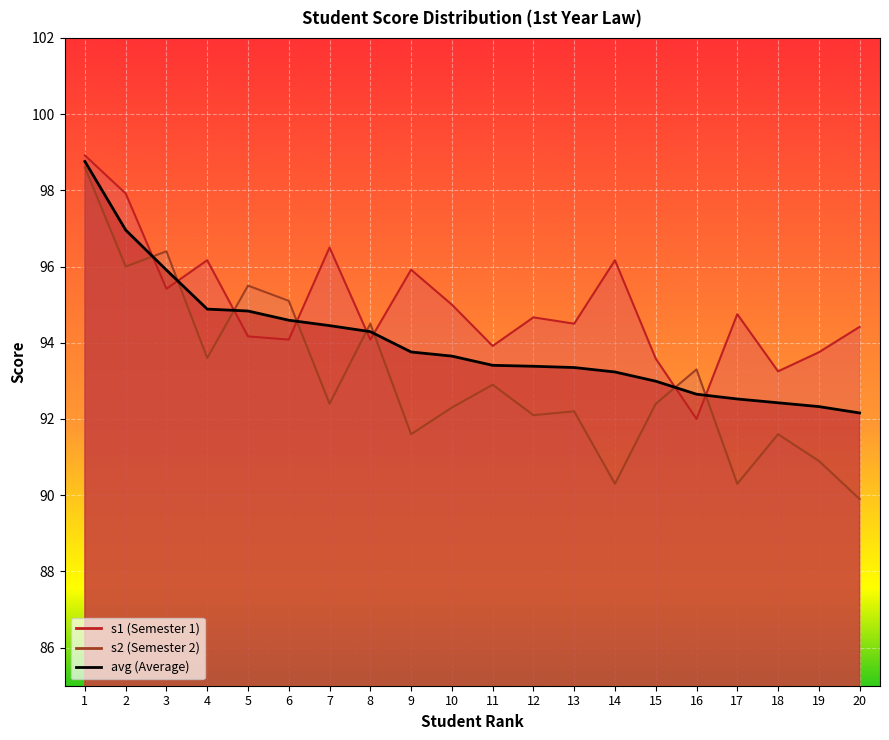

How many series are shown in this chart?

3